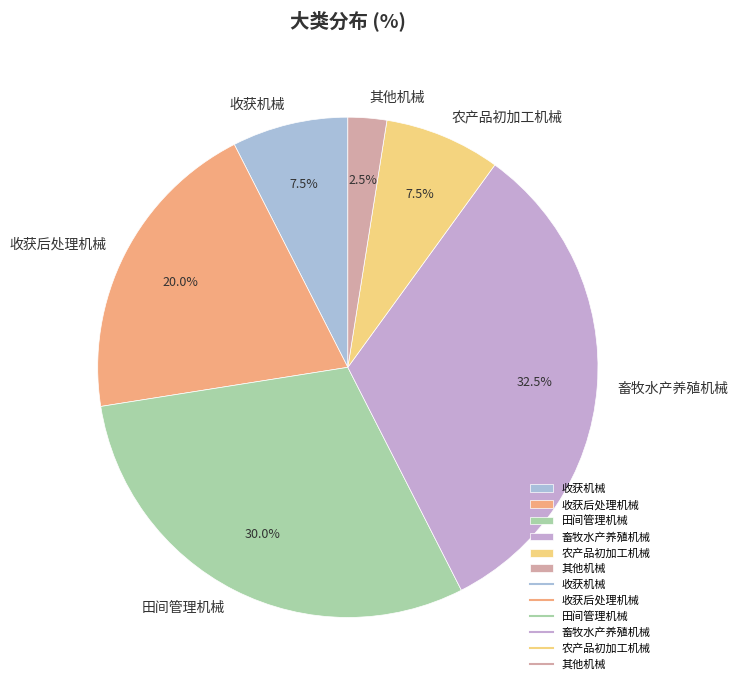

To the nearest percent, what is the difference between the 收获后处理机械 and 农产品初加工机械 slice percentages?

12%